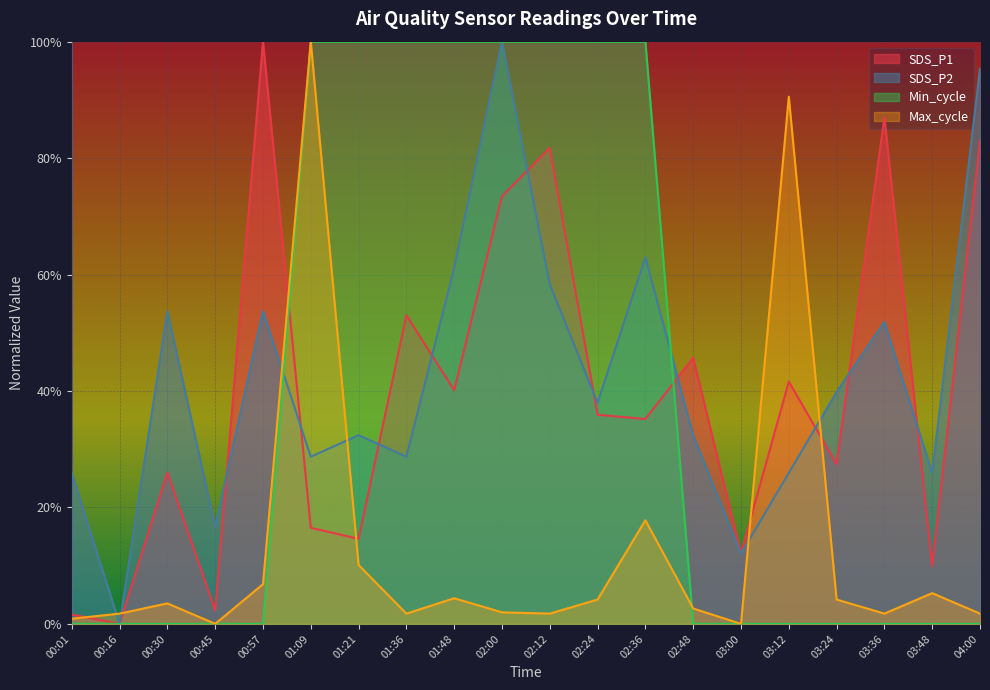

How many lines are shown in the chart?

4